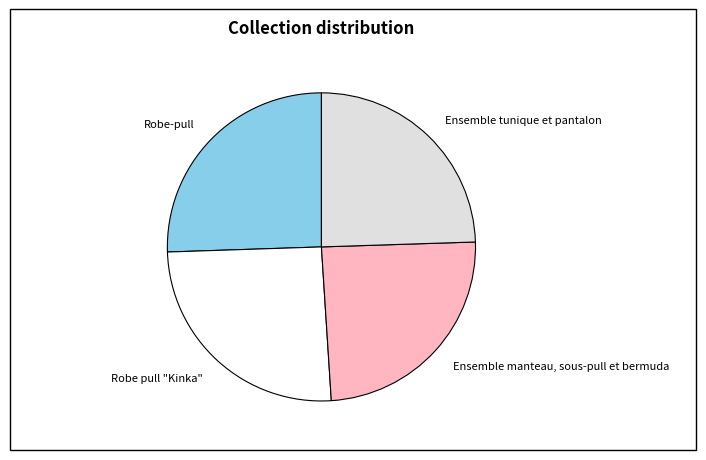

The Robe pull "Kinka" slice represents 25% of the pie. True or false?

True